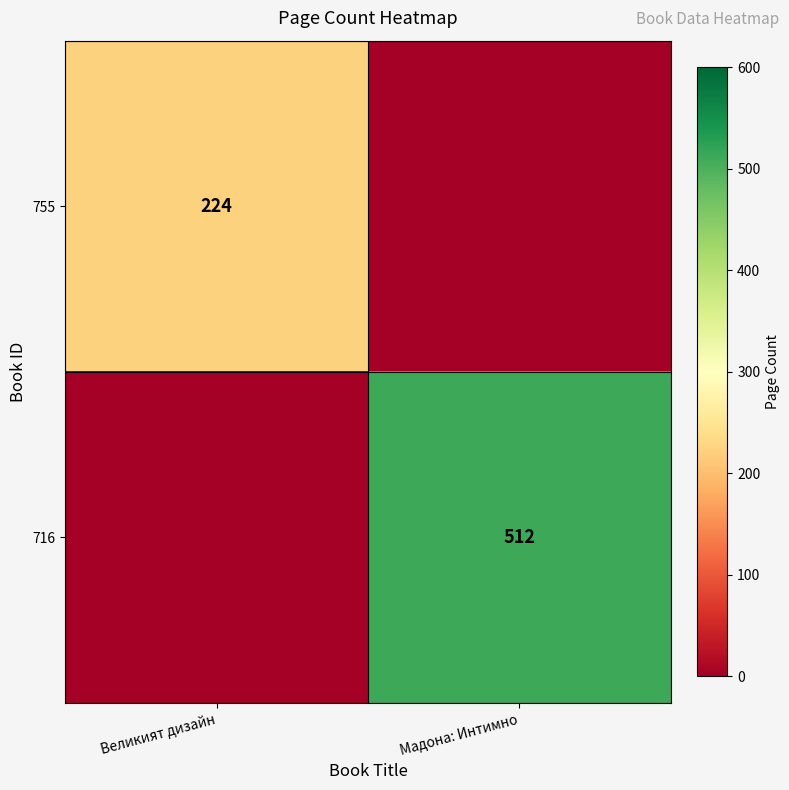

The value of 716 at Мадона: Интимно is 512. True or false?

True